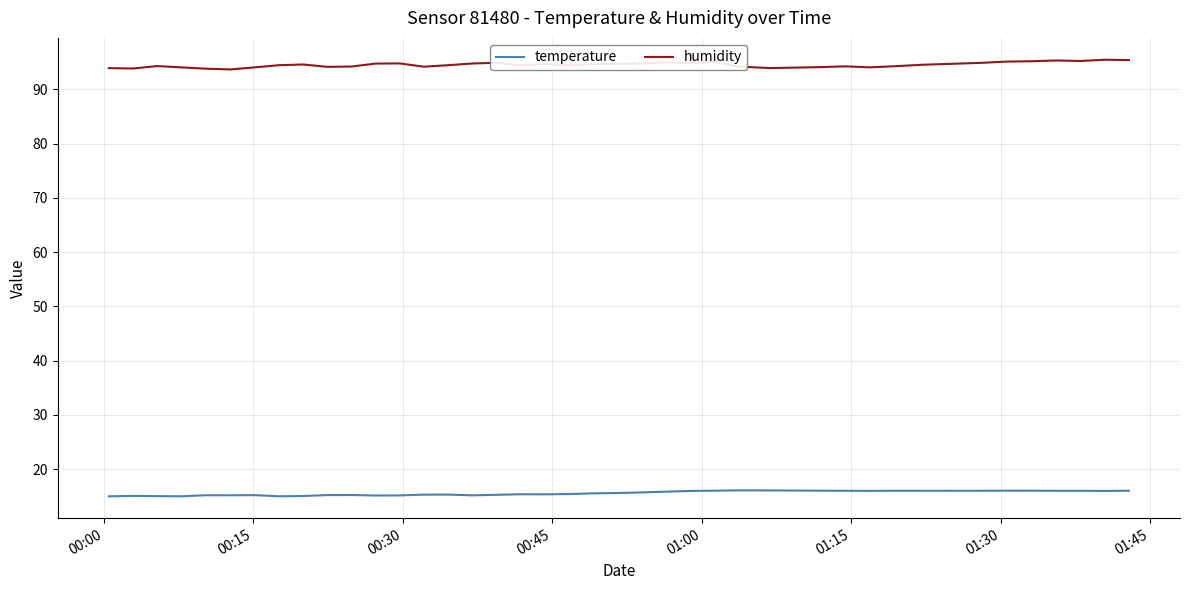

True or false: humidity and temperature cross at least once.

False